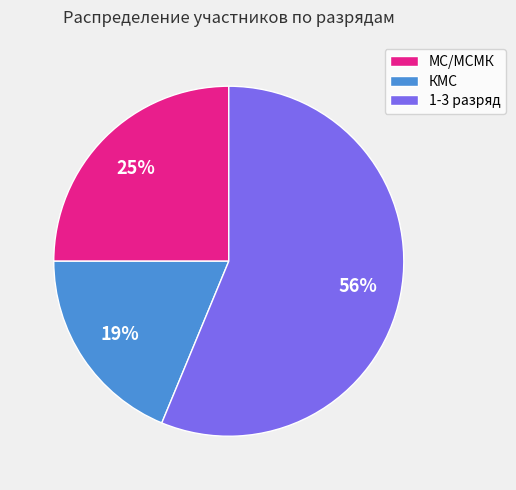

Does any single category account for the majority?

Yes